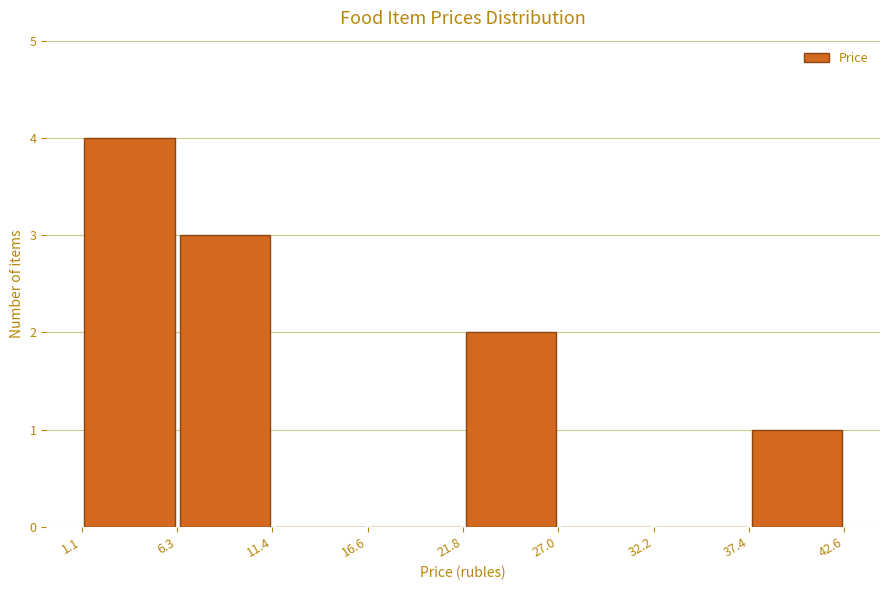

Reading left to right, transcribe this chart: for each bar, give the range it covers on the x-axis and its height. The values are not printed on the chart, so give them approximately, as read against the axis.

1.1 to 6.3: 4
6.3 to 11.4: 3
11.4 to 16.6: 0
16.6 to 21.8: 0
21.8 to 27.0: 2
27.0 to 32.2: 0
32.2 to 37.4: 0
37.4 to 42.6: 1